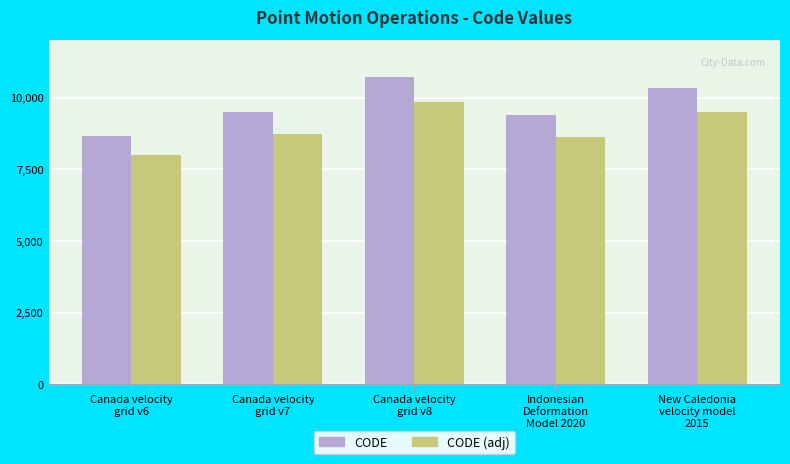

How many bars are there in total?

10